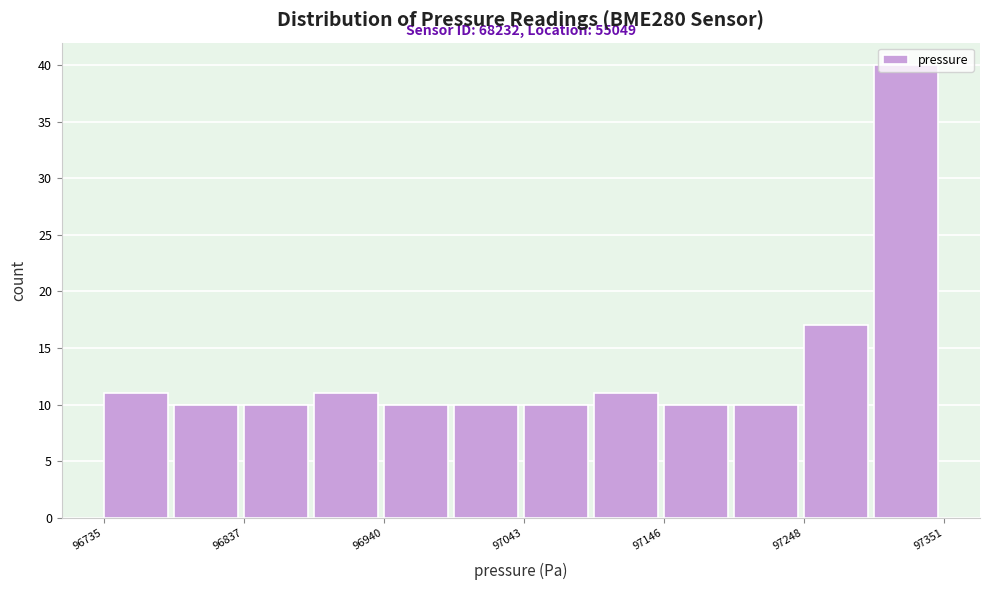

Around what value on the x-axis is the tallest bar? Give the approximate position of its centre, as read against the axis.

97320